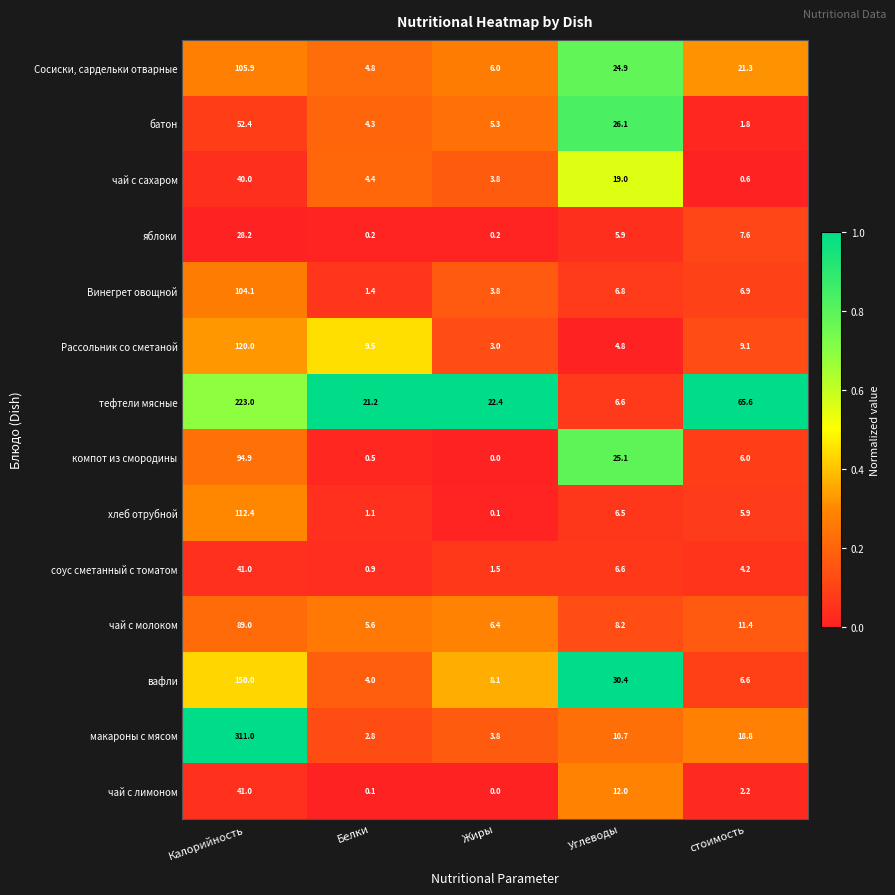

What is the average value of the компот из смородины series?

25.3